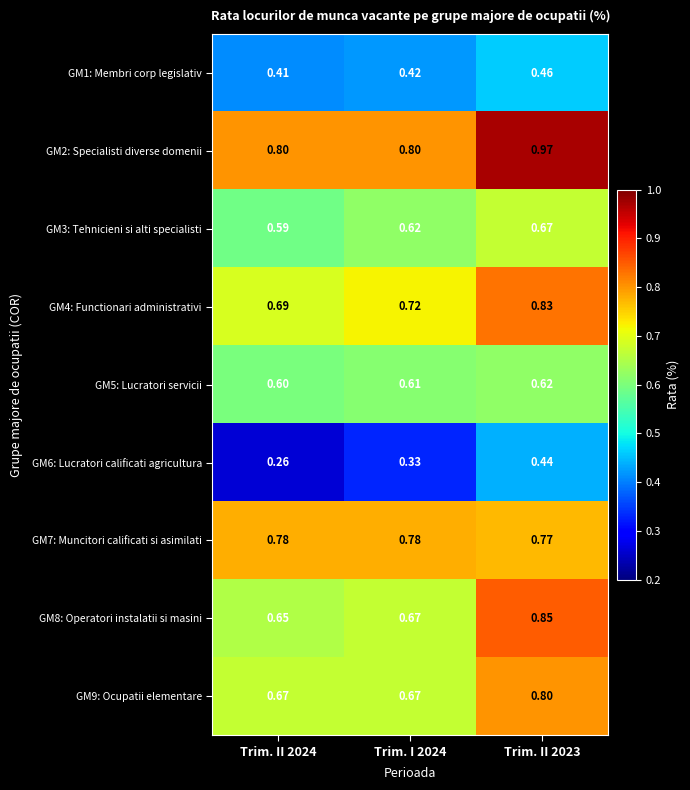

Is the value of GM7: Muncitori calificati si asimilati at Trim. II 2024 greater than the value of GM6: Lucratori calificati agricultura at Trim. I 2024?

Yes